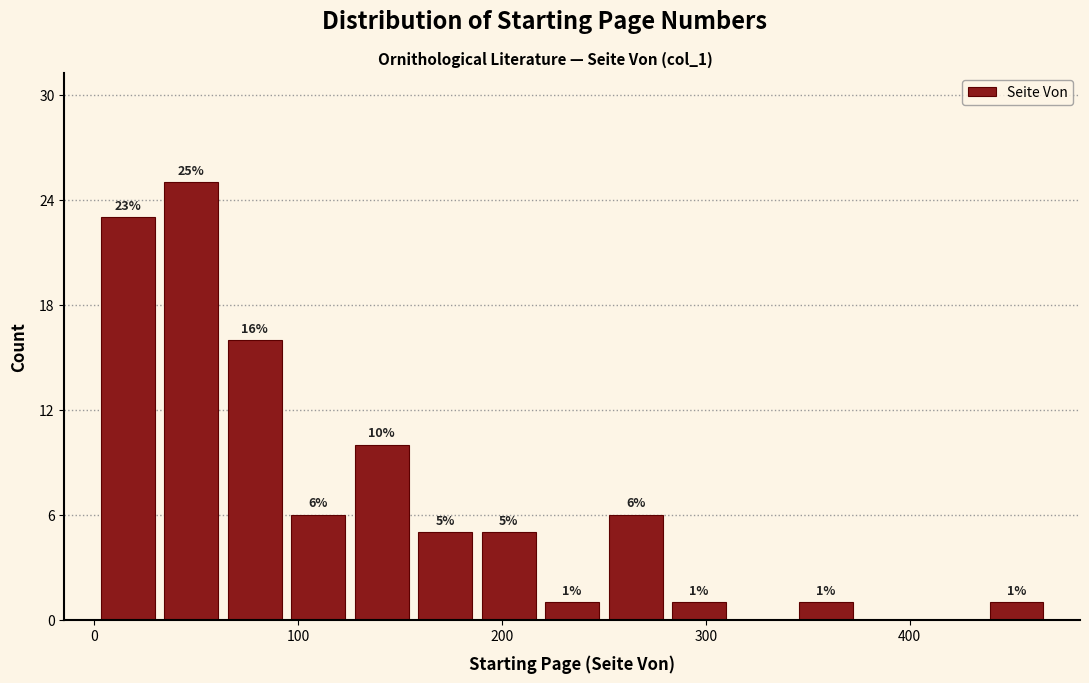

Around what value on the x-axis is the tallest bar? Give the approximate position of its centre, as read against the axis.

50